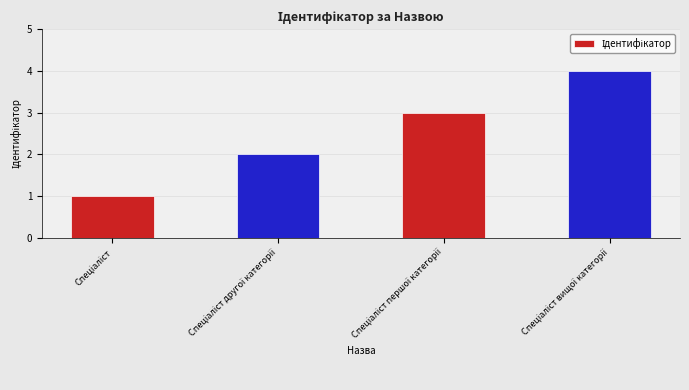

What is the greatest value displayed?

4